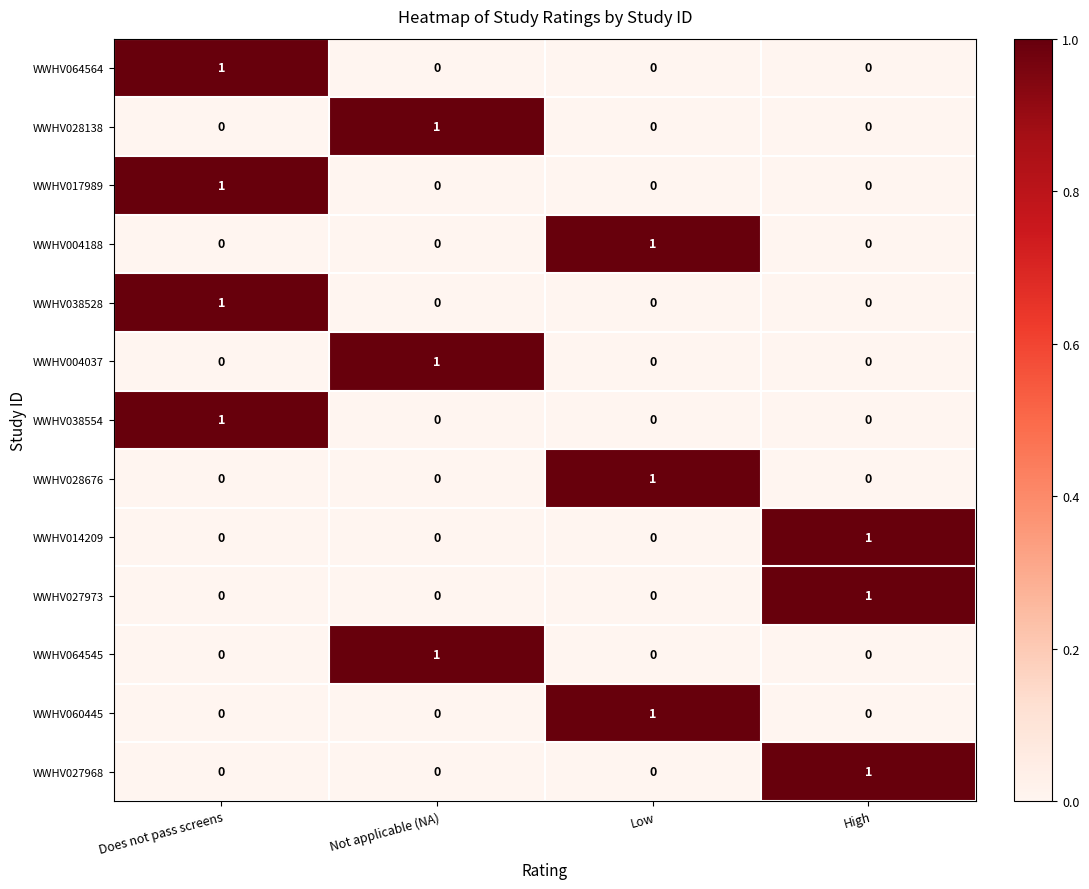

What is the spread (max minus min) of values at High?

1